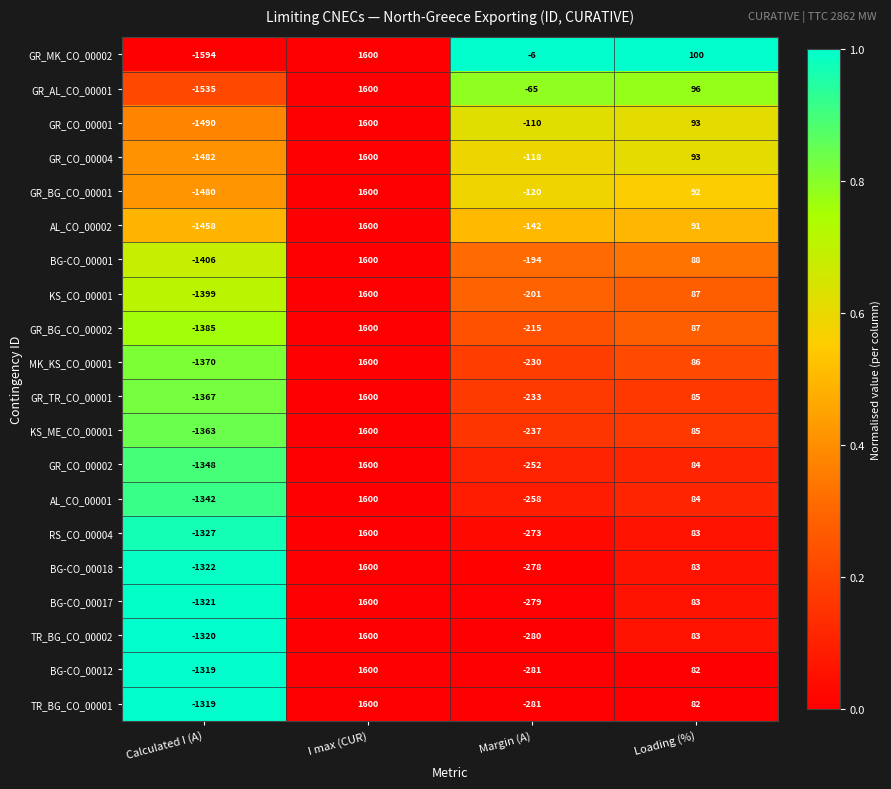

Where does the GR_CO_00002 series first go above 84?

I max (CUR)